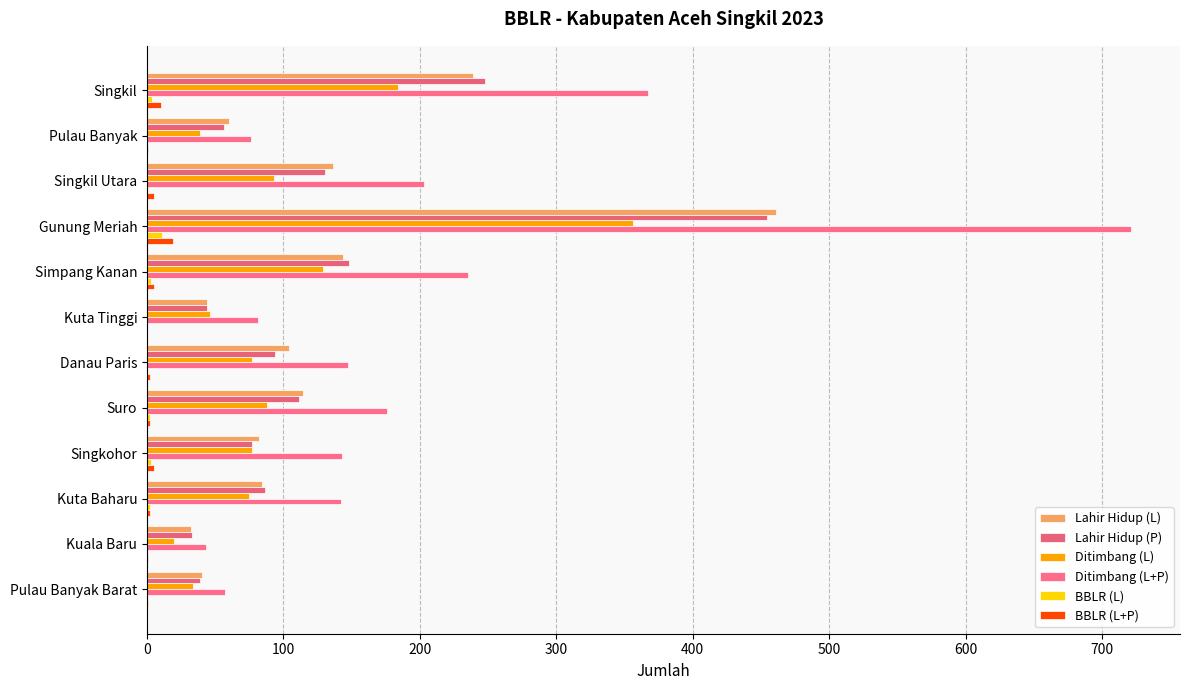

How many data points does each series have?

12